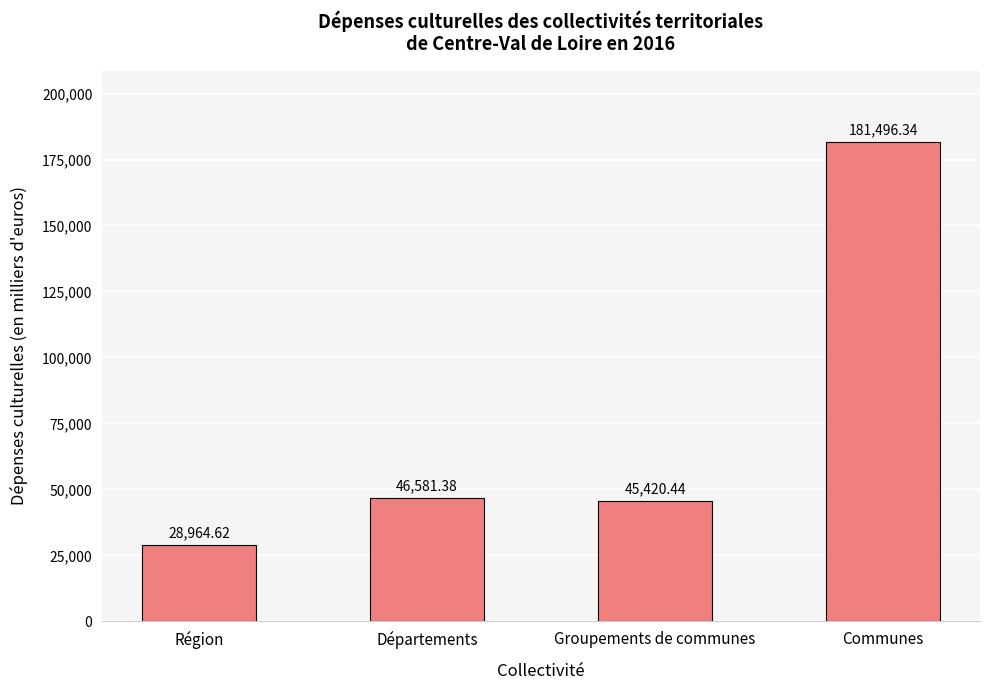

The value at Communes is 181496.3. True or false?

True